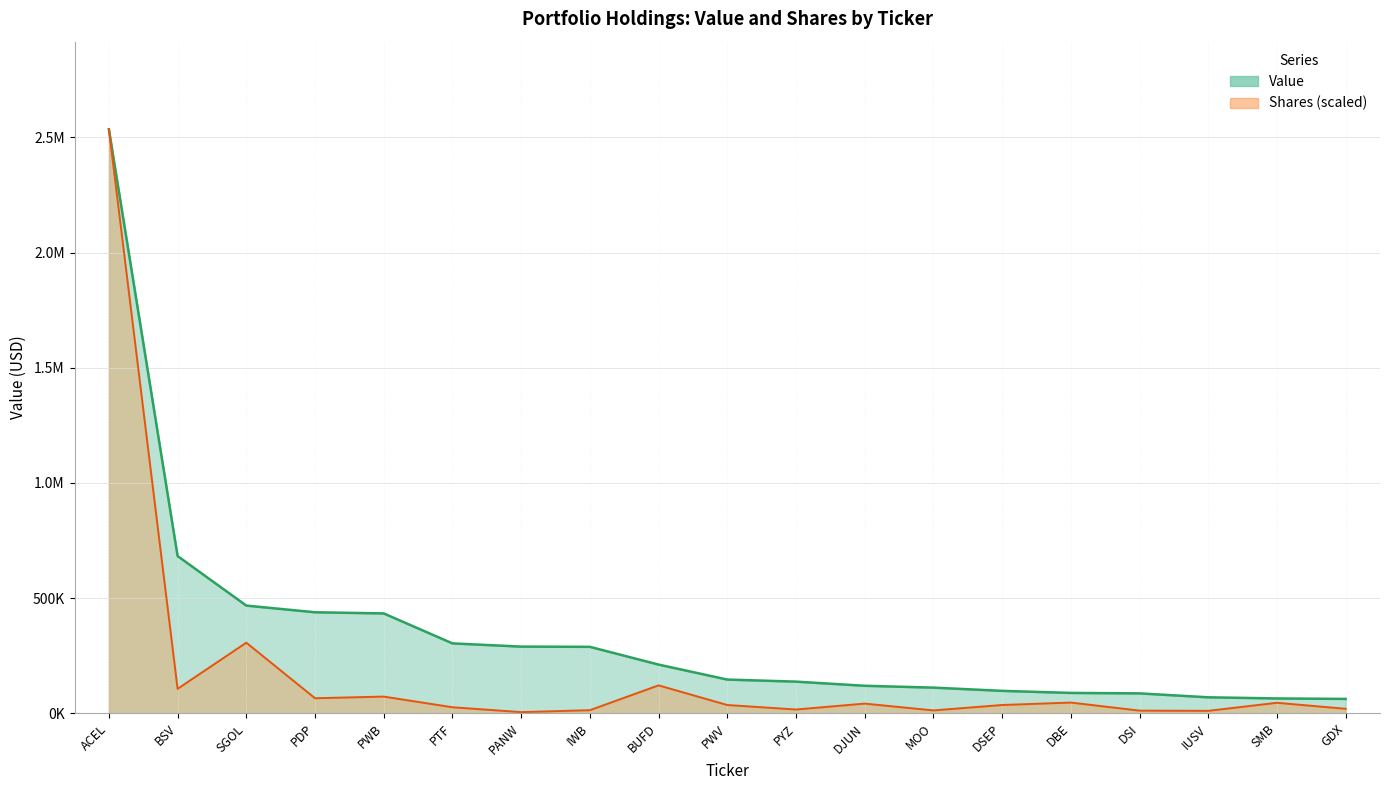

List the labels in order of Shares value, smallest first.

PANW, IUSV, DSI, MOO, IWB, PYZ, GDX, PTF, PWV, DSEP, DJUN, SMB, DBE, PDP, PWB, BSV, BUFD, SGOL, ACEL